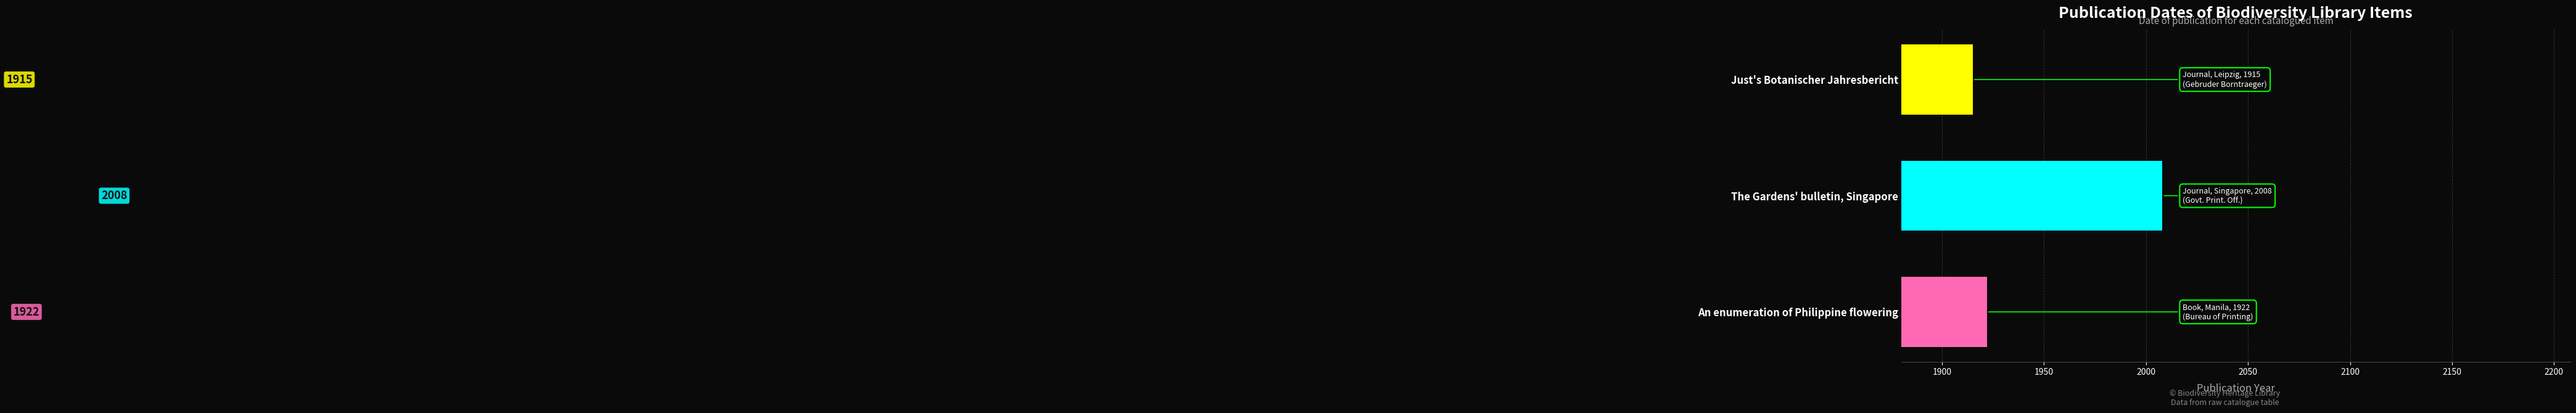

What is the sum of all values?

5845